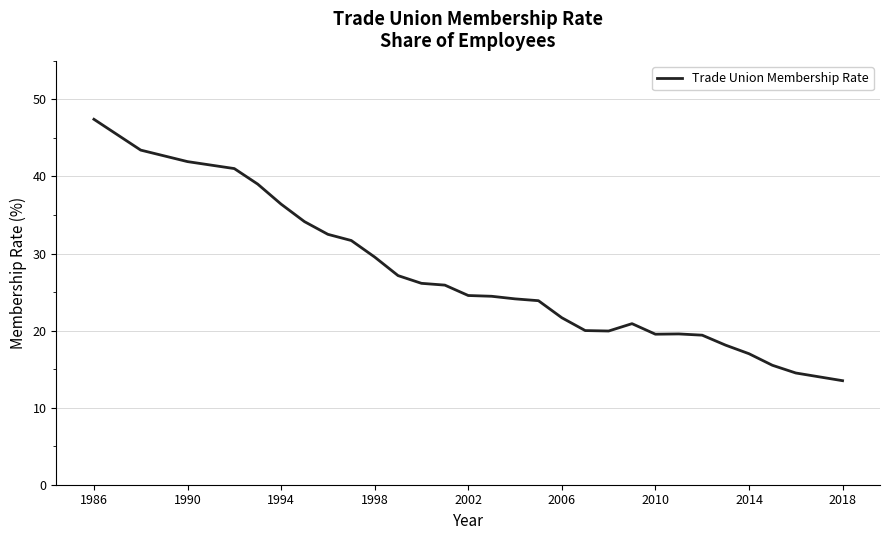

What is the maximum value shown in the chart?

47.4